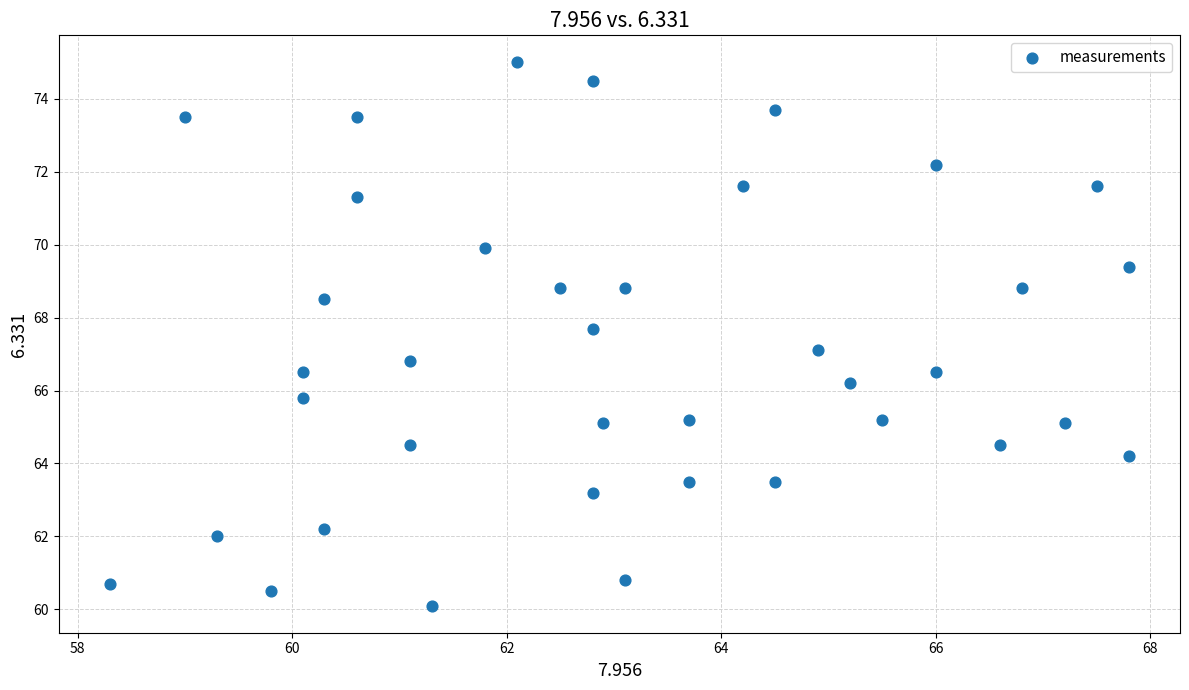

What is the range of X values (max minus min)?

9.5